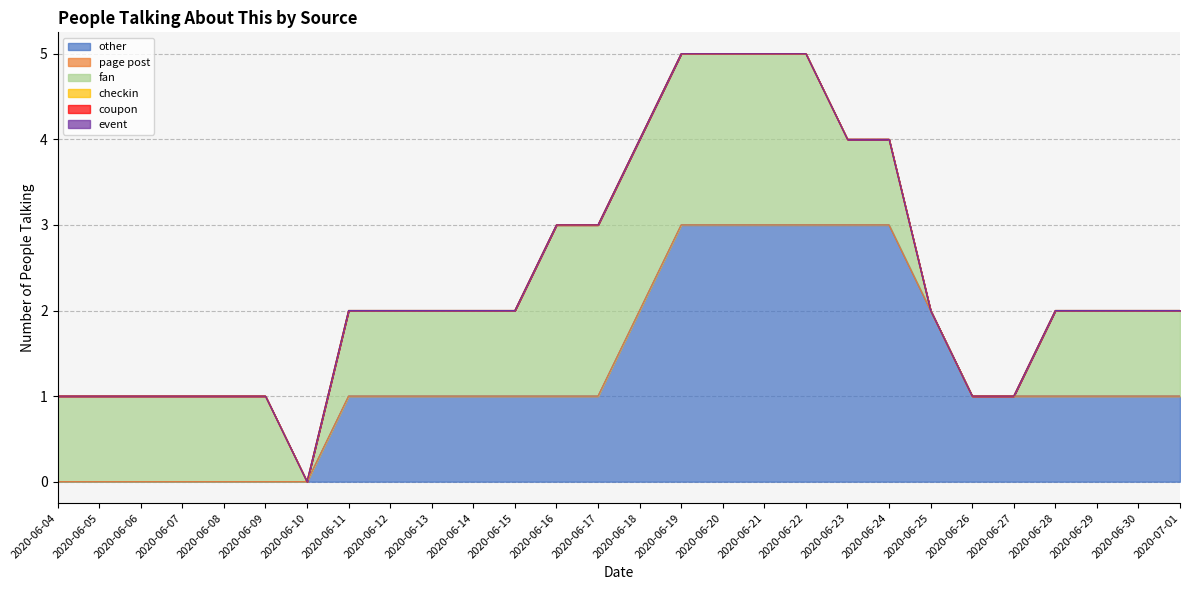

Reading left to right, extract all data points from this chart.

other: 2020-06-04=0	2020-06-05=0	2020-06-06=0	2020-06-07=0	2020-06-08=0	2020-06-09=0	2020-06-10=0	2020-06-11=1	2020-06-12=1	2020-06-13=1	2020-06-14=1	2020-06-15=1	2020-06-16=1	2020-06-17=1	2020-06-18=2	2020-06-19=3	2020-06-20=3	2020-06-21=3	2020-06-22=3	2020-06-23=3	2020-06-24=3	2020-06-25=2	2020-06-26=1	2020-06-27=1	2020-06-28=1	2020-06-29=1	2020-06-30=1	2020-07-01=1
page post: 2020-06-04=0	2020-06-05=0	2020-06-06=0	2020-06-07=0	2020-06-08=0	2020-06-09=0	2020-06-10=0	2020-06-11=0	2020-06-12=0	2020-06-13=0	2020-06-14=0	2020-06-15=0	2020-06-16=0	2020-06-17=0	2020-06-18=0	2020-06-19=0	2020-06-20=0	2020-06-21=0	2020-06-22=0	2020-06-23=0	2020-06-24=0	2020-06-25=0	2020-06-26=0	2020-06-27=0	2020-06-28=0	2020-06-29=0	2020-06-30=0	2020-07-01=0
fan: 2020-06-04=1	2020-06-05=1	2020-06-06=1	2020-06-07=1	2020-06-08=1	2020-06-09=1	2020-06-10=0	2020-06-11=1	2020-06-12=1	2020-06-13=1	2020-06-14=1	2020-06-15=1	2020-06-16=2	2020-06-17=2	2020-06-18=2	2020-06-19=2	2020-06-20=2	2020-06-21=2	2020-06-22=2	2020-06-23=1	2020-06-24=1	2020-06-25=0	2020-06-26=0	2020-06-27=0	2020-06-28=1	2020-06-29=1	2020-06-30=1	2020-07-01=1
checkin: 2020-06-04=0	2020-06-05=0	2020-06-06=0	2020-06-07=0	2020-06-08=0	2020-06-09=0	2020-06-10=0	2020-06-11=0	2020-06-12=0	2020-06-13=0	2020-06-14=0	2020-06-15=0	2020-06-16=0	2020-06-17=0	2020-06-18=0	2020-06-19=0	2020-06-20=0	2020-06-21=0	2020-06-22=0	2020-06-23=0	2020-06-24=0	2020-06-25=0	2020-06-26=0	2020-06-27=0	2020-06-28=0	2020-06-29=0	2020-06-30=0	2020-07-01=0
coupon: 2020-06-04=0	2020-06-05=0	2020-06-06=0	2020-06-07=0	2020-06-08=0	2020-06-09=0	2020-06-10=0	2020-06-11=0	2020-06-12=0	2020-06-13=0	2020-06-14=0	2020-06-15=0	2020-06-16=0	2020-06-17=0	2020-06-18=0	2020-06-19=0	2020-06-20=0	2020-06-21=0	2020-06-22=0	2020-06-23=0	2020-06-24=0	2020-06-25=0	2020-06-26=0	2020-06-27=0	2020-06-28=0	2020-06-29=0	2020-06-30=0	2020-07-01=0
event: 2020-06-04=0	2020-06-05=0	2020-06-06=0	2020-06-07=0	2020-06-08=0	2020-06-09=0	2020-06-10=0	2020-06-11=0	2020-06-12=0	2020-06-13=0	2020-06-14=0	2020-06-15=0	2020-06-16=0	2020-06-17=0	2020-06-18=0	2020-06-19=0	2020-06-20=0	2020-06-21=0	2020-06-22=0	2020-06-23=0	2020-06-24=0	2020-06-25=0	2020-06-26=0	2020-06-27=0	2020-06-28=0	2020-06-29=0	2020-06-30=0	2020-07-01=0